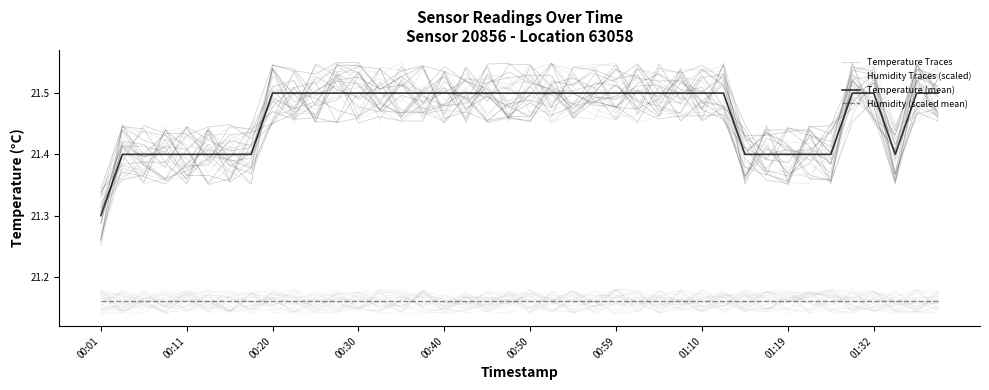

Which series ends up on top after the final intersection of Humidity (scaled mean) and Humidity Traces (scaled)?

Humidity (scaled mean)